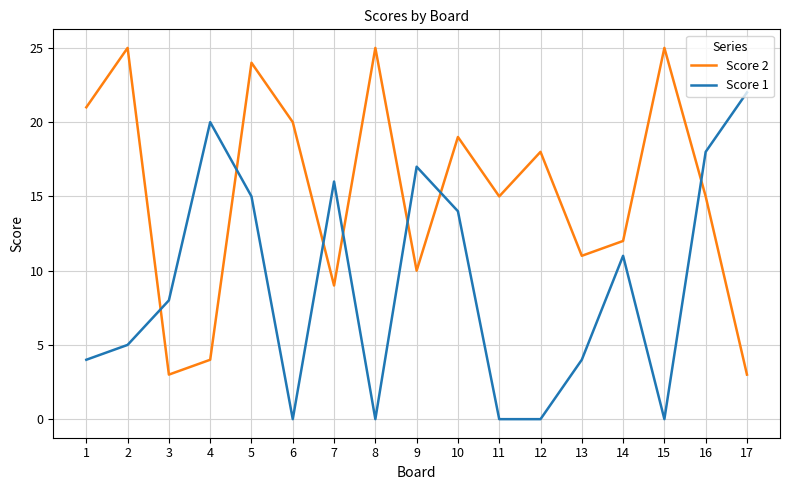

At 13, list the series in order from largest to smallest.

Score 2, Score 1